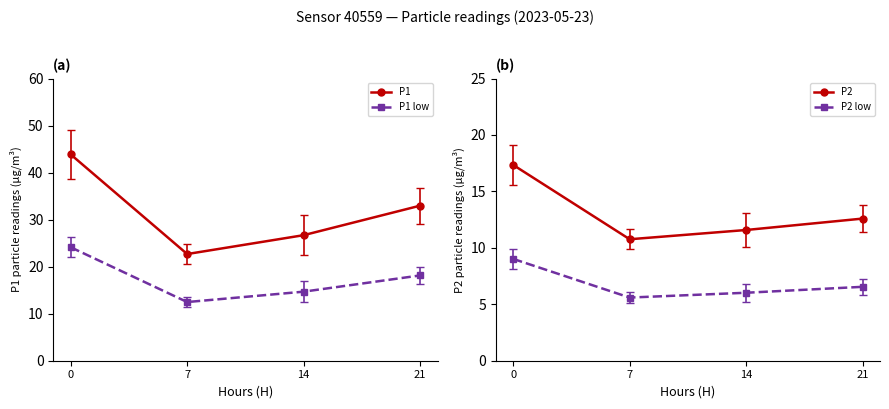

Which label corresponds to the smallest value in the chart?

7